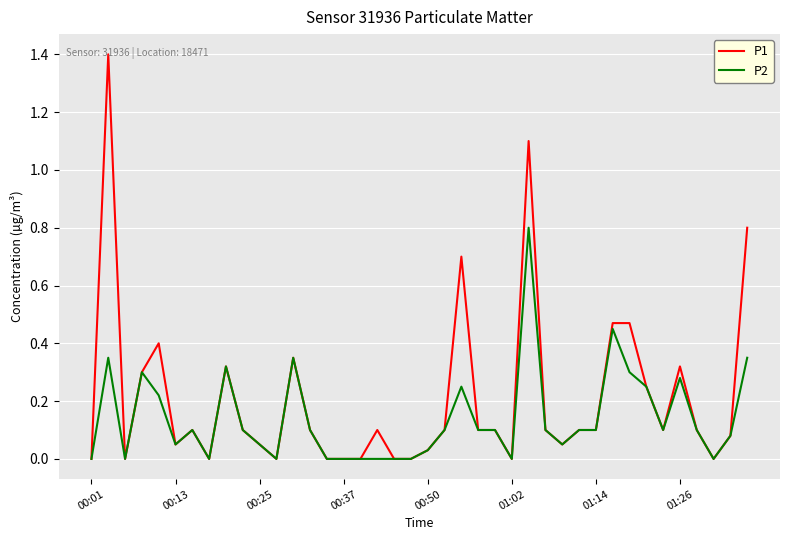

Which series has the largest range (max minus min)?

P1